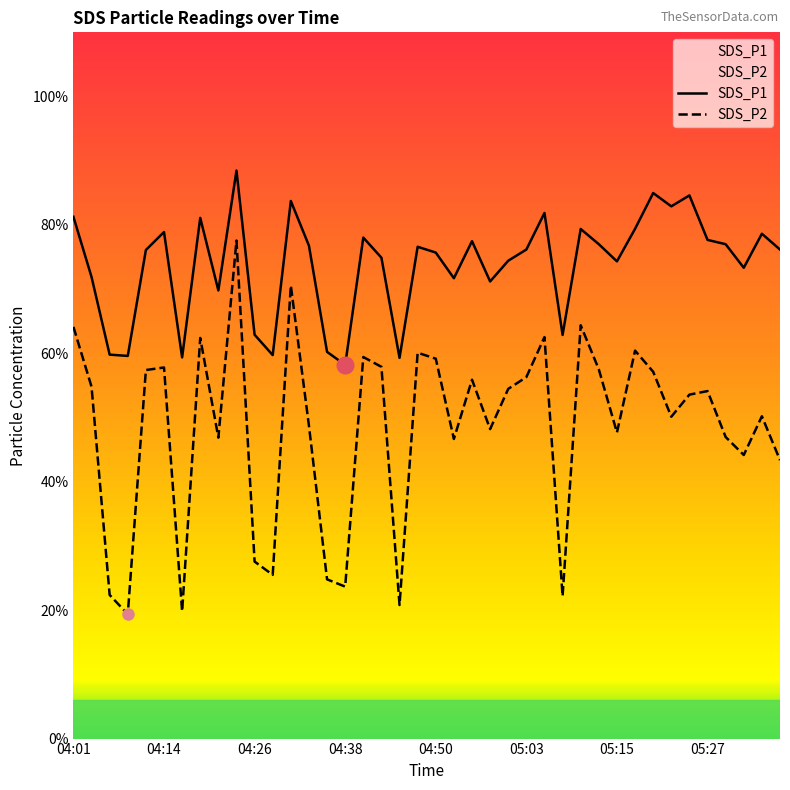

Which series has the largest total across all categories?

SDS_P1